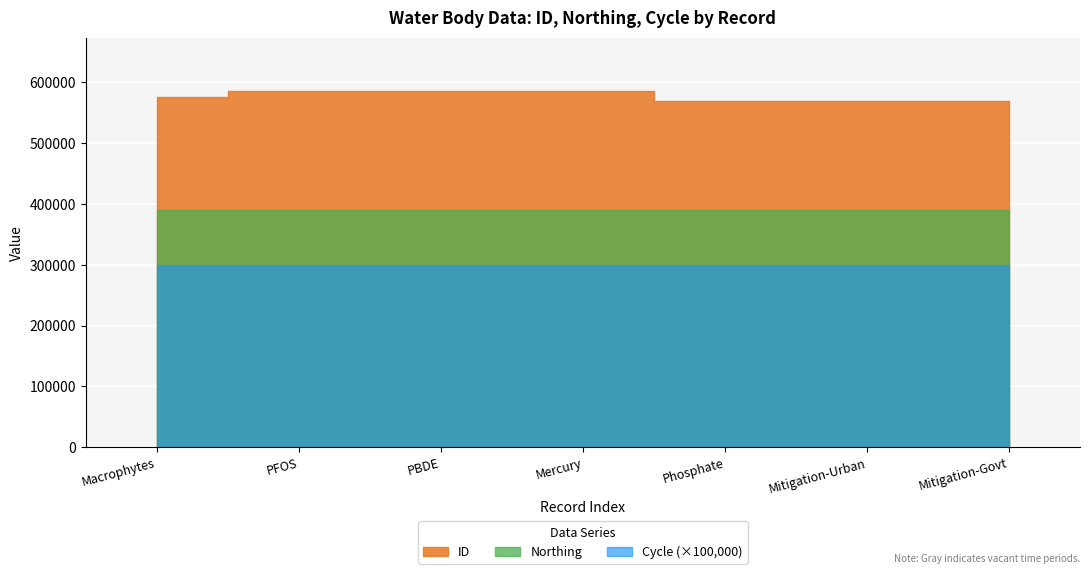

How many series are shown in this chart?

3